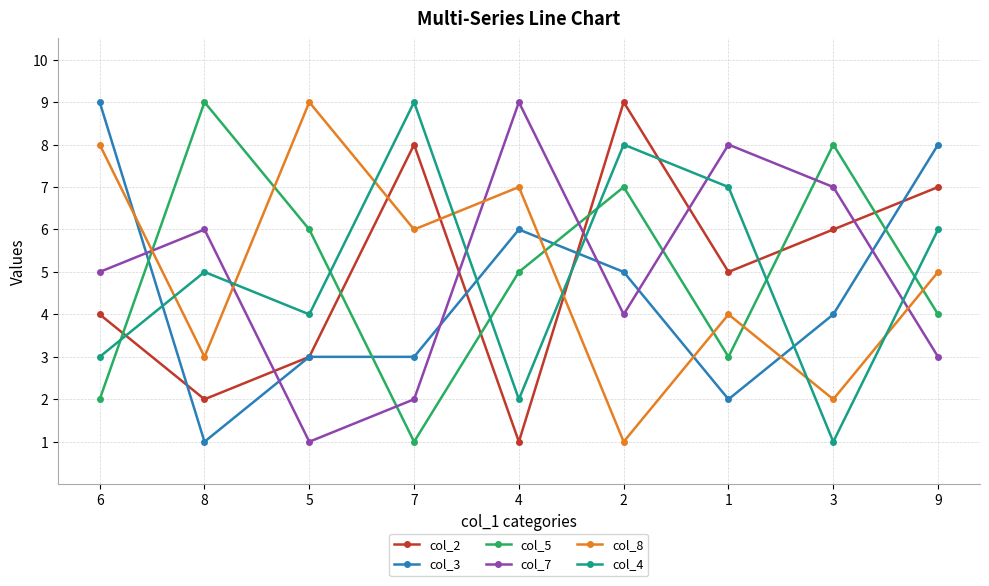

Is it true that col_5 equals 8 at 3?

True